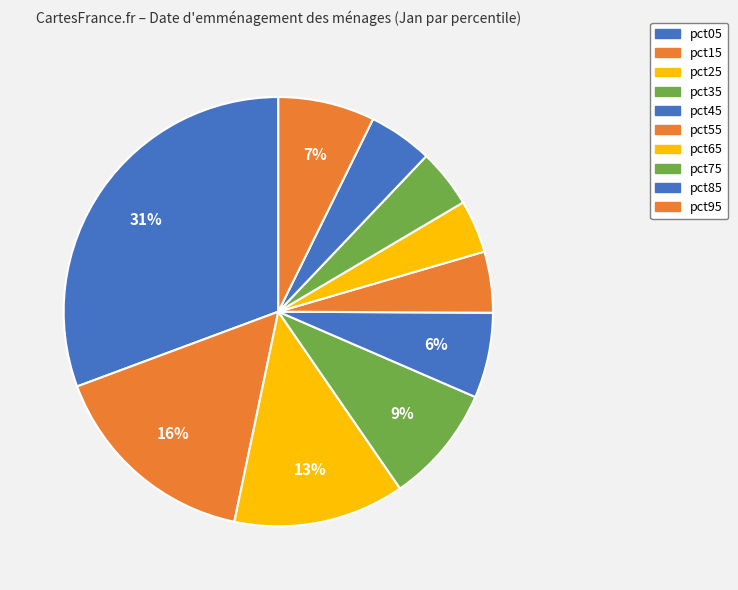

Is there a majority slice in this chart?

No